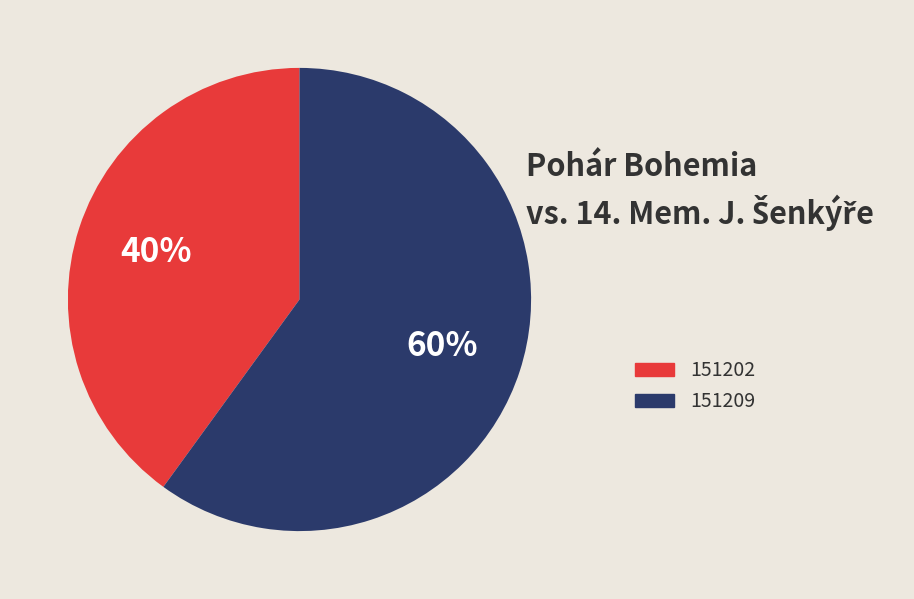

Which slice is the smallest?

151202